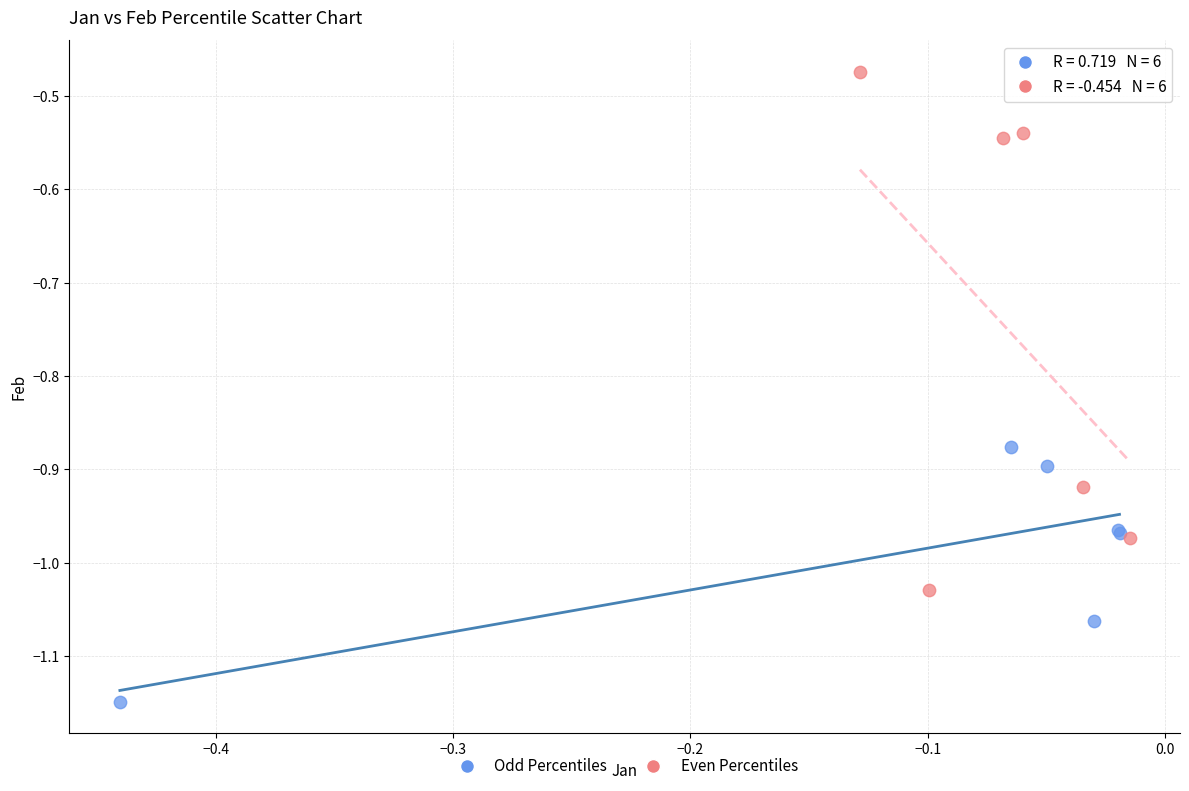

Which series contains the lowest Y value?

Odd Percentiles